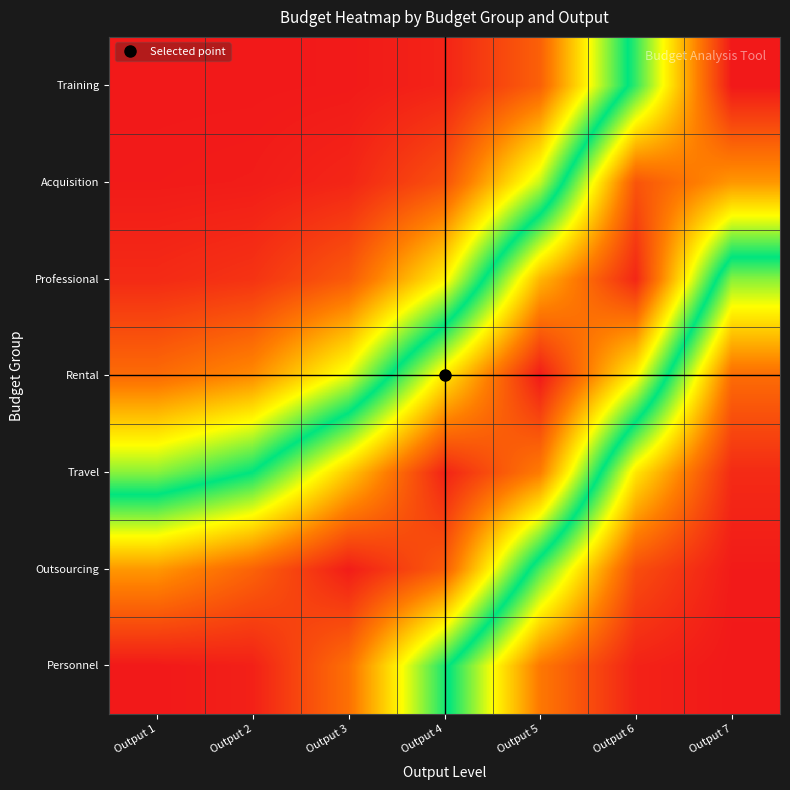

Reading left to right, list all the values displayed in this chart.

Personnel: Output 1=1.0	Output 2=1.0	Output 3=0.9	Output 4=0.5	Output 5=0.2	Output 6=0.0	Output 7=0.0
Outsourcing: Output 1=0.8	Output 2=0.9	Output 3=1.0	Output 4=0.9	Output 5=0.5	Output 6=0.1	Output 7=0.0
Travel: Output 1=0.4	Output 2=0.5	Output 3=0.7	Output 4=1.0	Output 5=0.8	Output 6=0.3	Output 7=0.0
Rental: Output 1=0.1	Output 2=0.2	Output 3=0.4	Output 4=0.7	Output 5=1.0	Output 6=0.7	Output 7=0.1
Professional: Output 1=0.0	Output 2=0.0	Output 3=0.1	Output 4=0.3	Output 5=0.8	Output 6=1.0	Output 7=0.4
Acquisition: Output 1=0.0	Output 2=0.0	Output 3=0.0	Output 4=0.1	Output 5=0.4	Output 6=0.9	Output 7=0.8
Training: Output 1=0.0	Output 2=0.0	Output 3=0.0	Output 4=0.0	Output 5=0.1	Output 6=0.5	Output 7=1.0